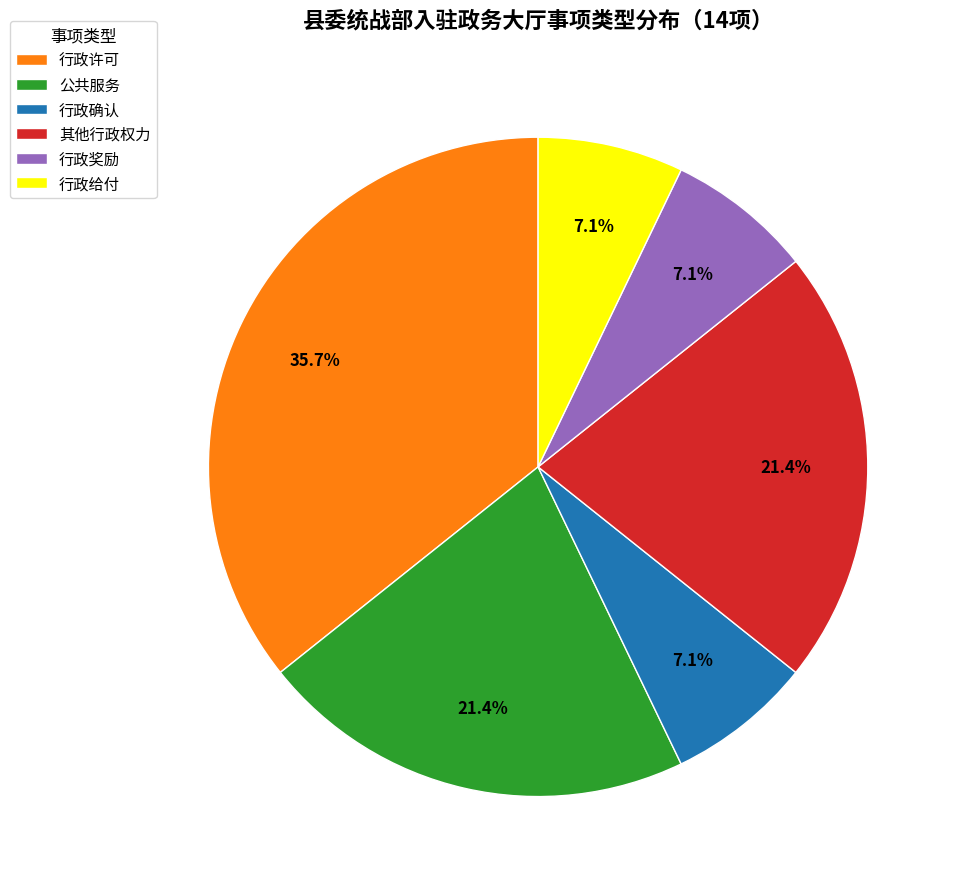

Does 行政给付 account for over 50% of the chart?

No